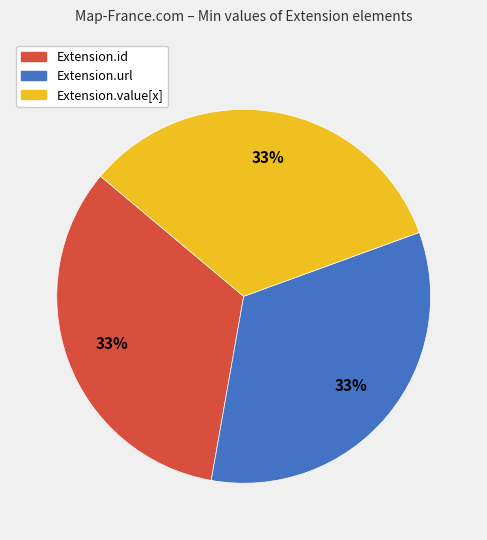

Do Extension.id and Extension.url together represent more than half of the pie?

Yes